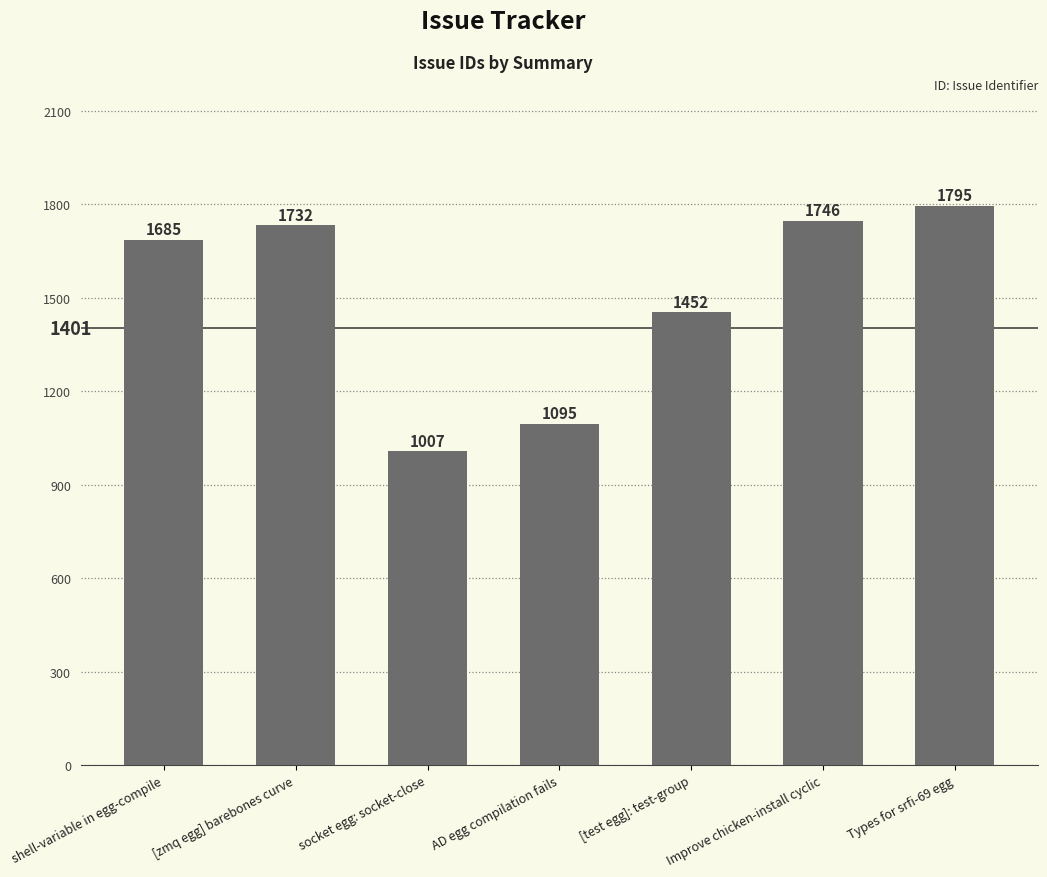

Rank the categories by value from lowest to highest.

socket egg: socket-close, AD egg compilation fails, [test egg]: test-group, shell-variable in egg-compile, [zmq egg] barebones curve, Improve chicken-install cyclic, Types for srfi-69 egg